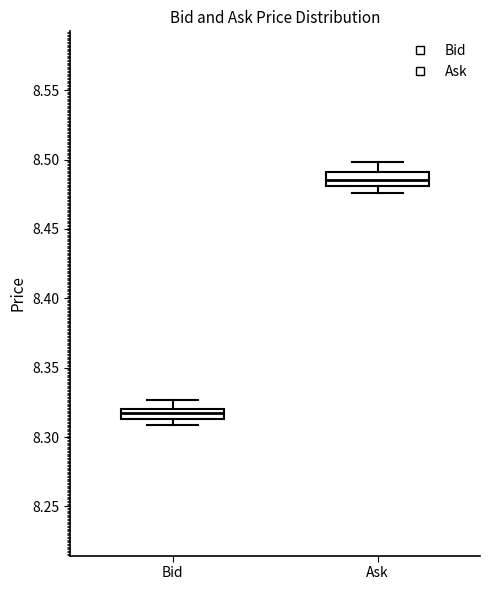

Where does the upper whisker of the box for Bid end on the y-axis? The values are not printed on the chart, so give them approximately, as read against the axis.

8.325